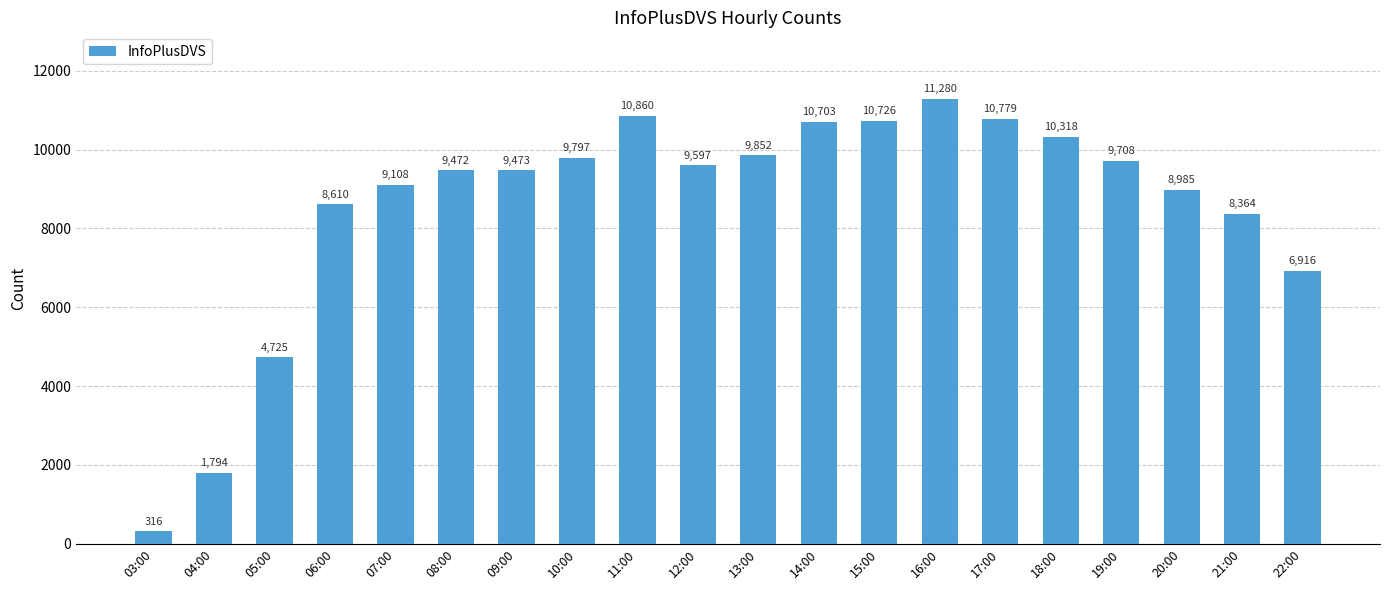

What is the minimum value shown in the chart?

316